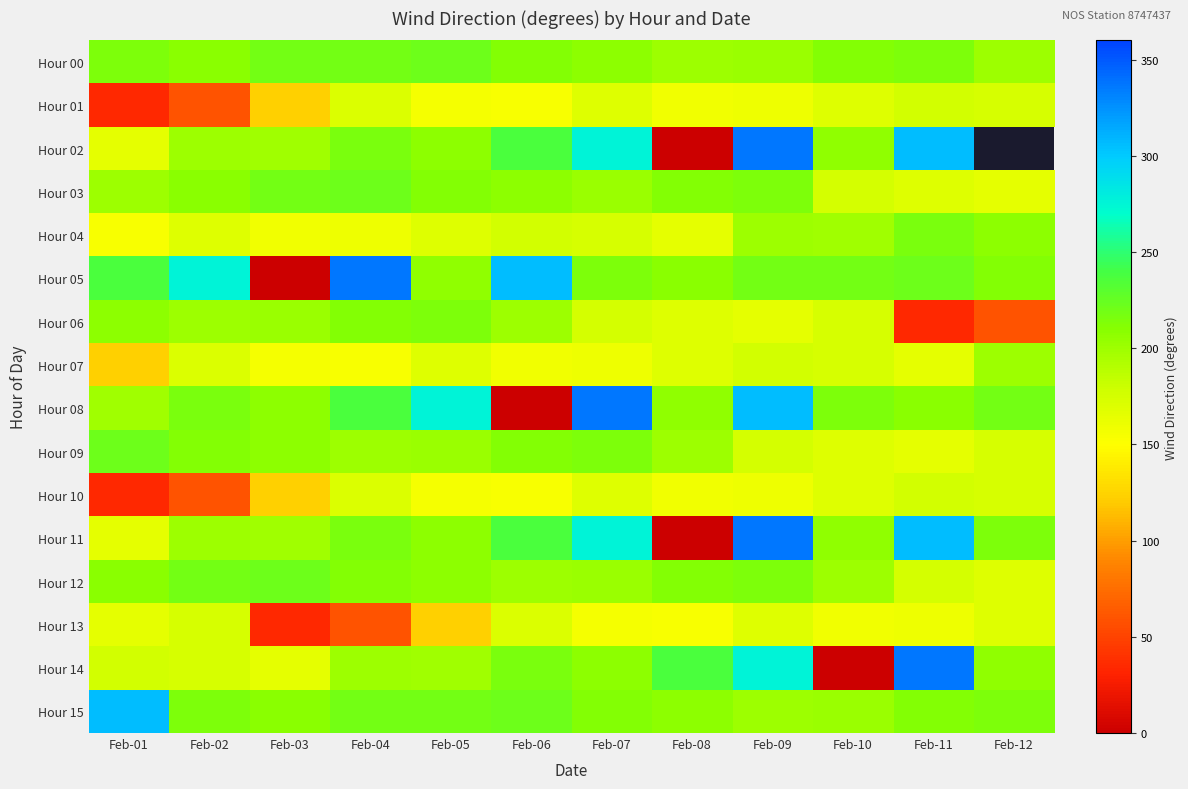

Which has a higher value, Feb-08 or Feb-07?

Feb-07